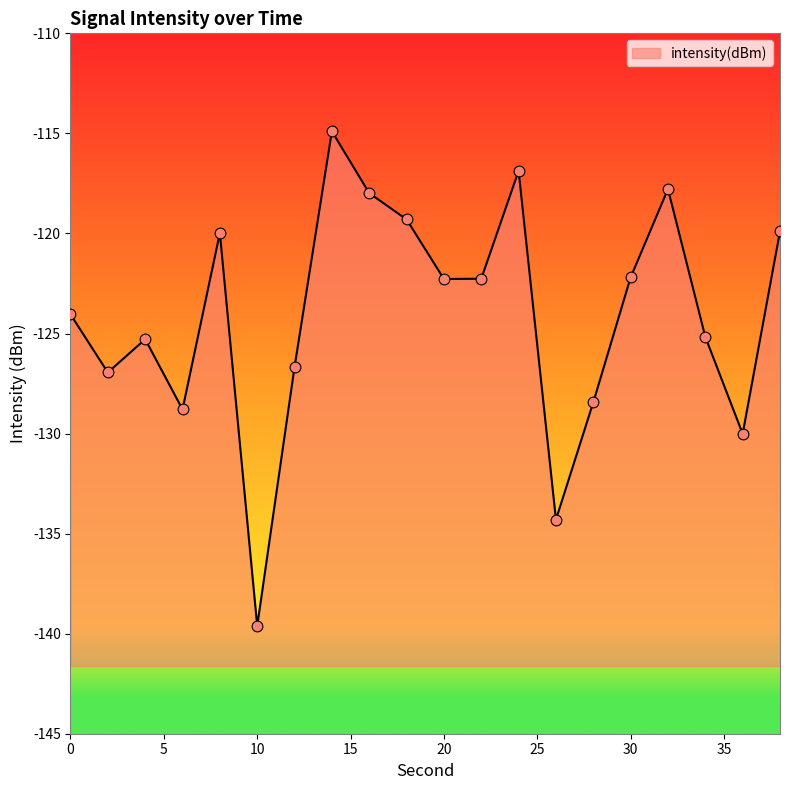

What is the change in value from 10 to 12?

+13.0